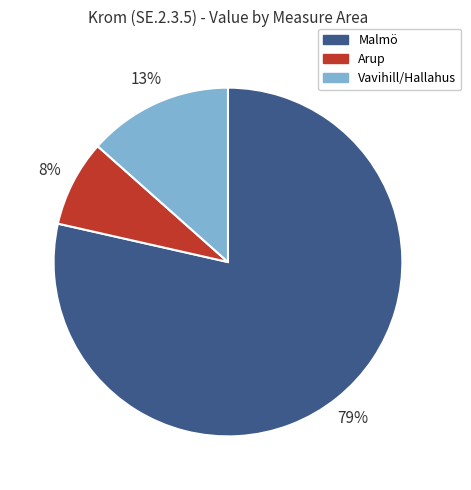

How many slices are in this pie chart?

3